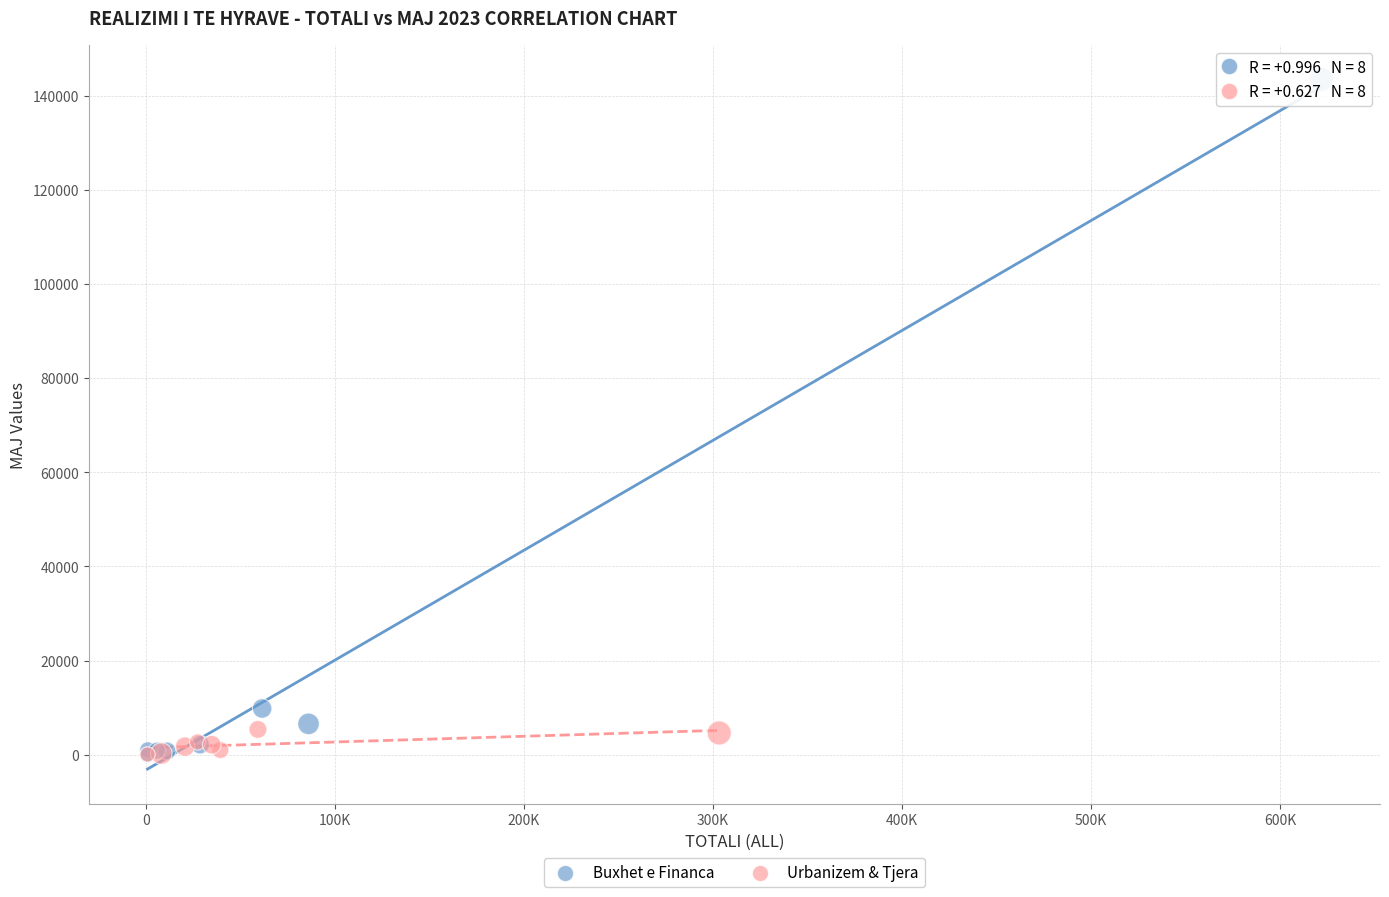

Which series has the largest Y range (max minus min)?

Buxhet e Financa